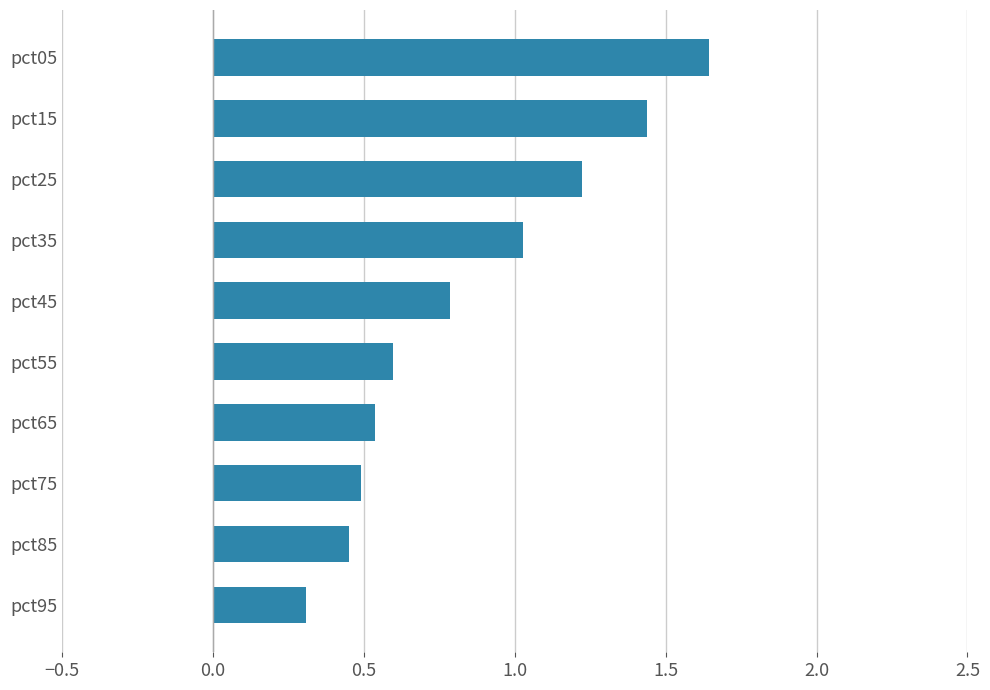

How many data points does each series have?

10